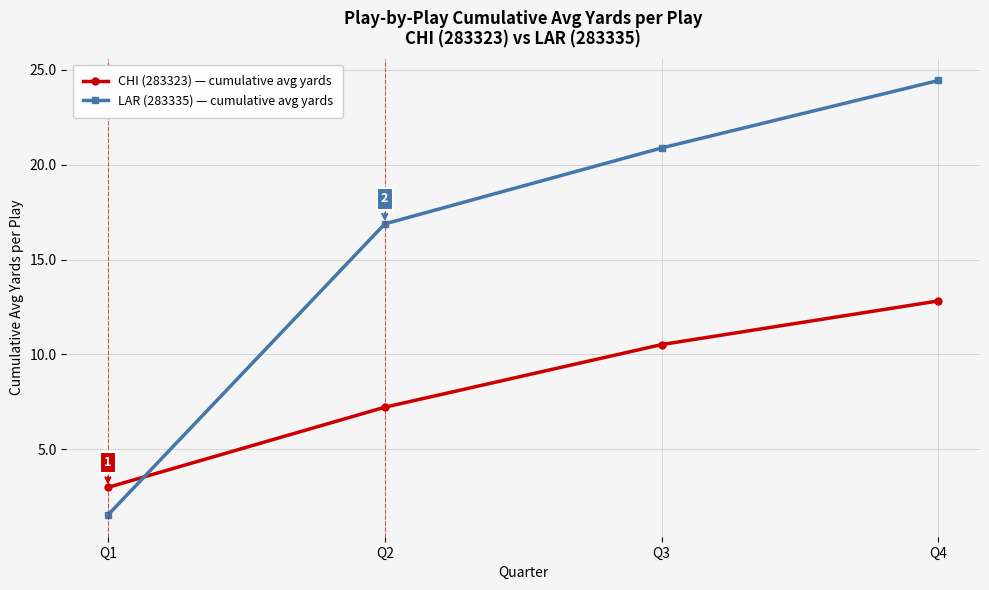

Between Q1 and Q2, which series saw the biggest shift?

LAR (283335) — cumulative avg yards